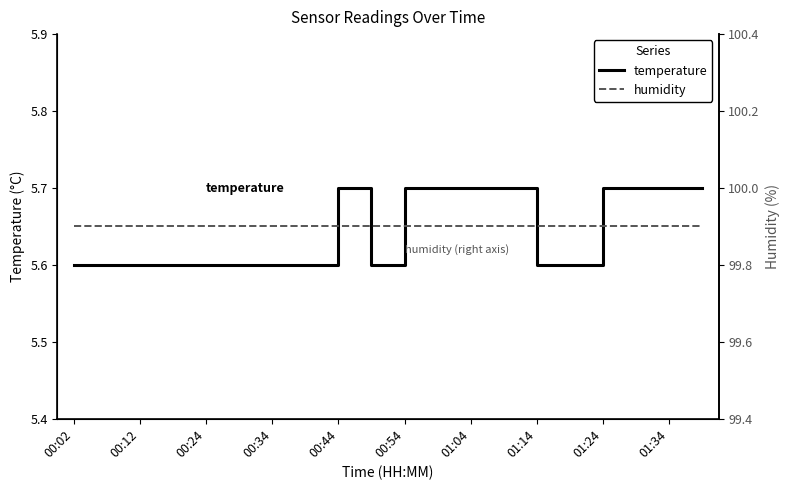

At how many categories does at least one series exceed 46?

20